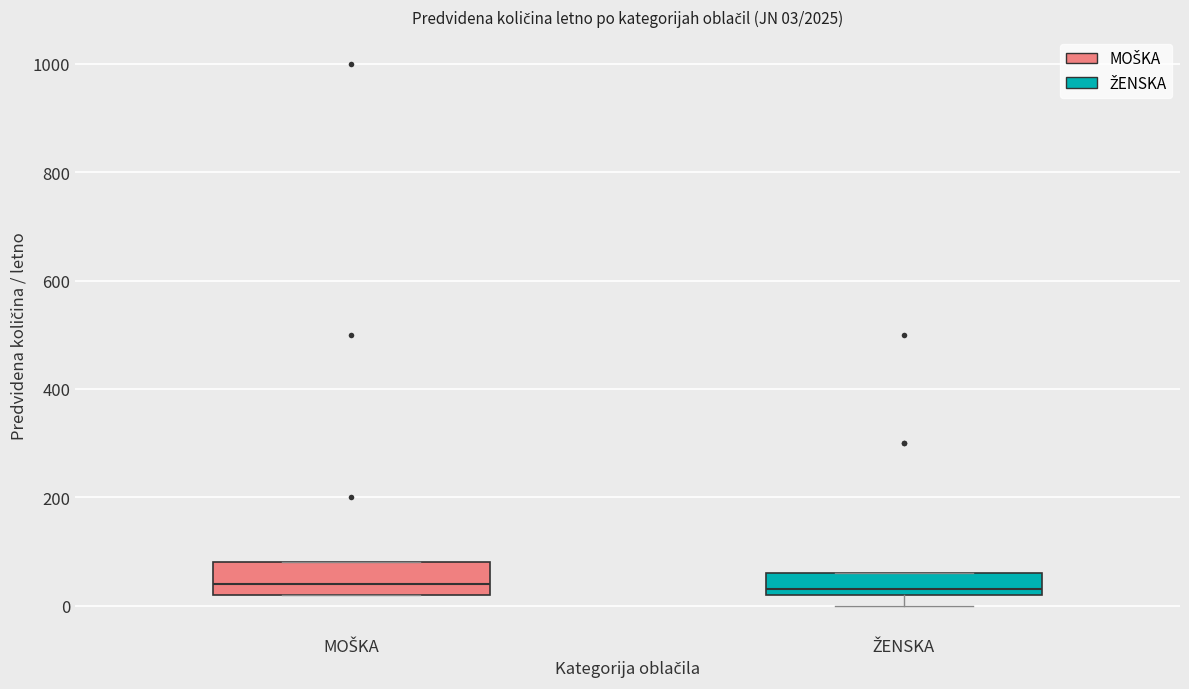

Which box is the tallest, from its lower edge to its upper edge?

MOŠKA